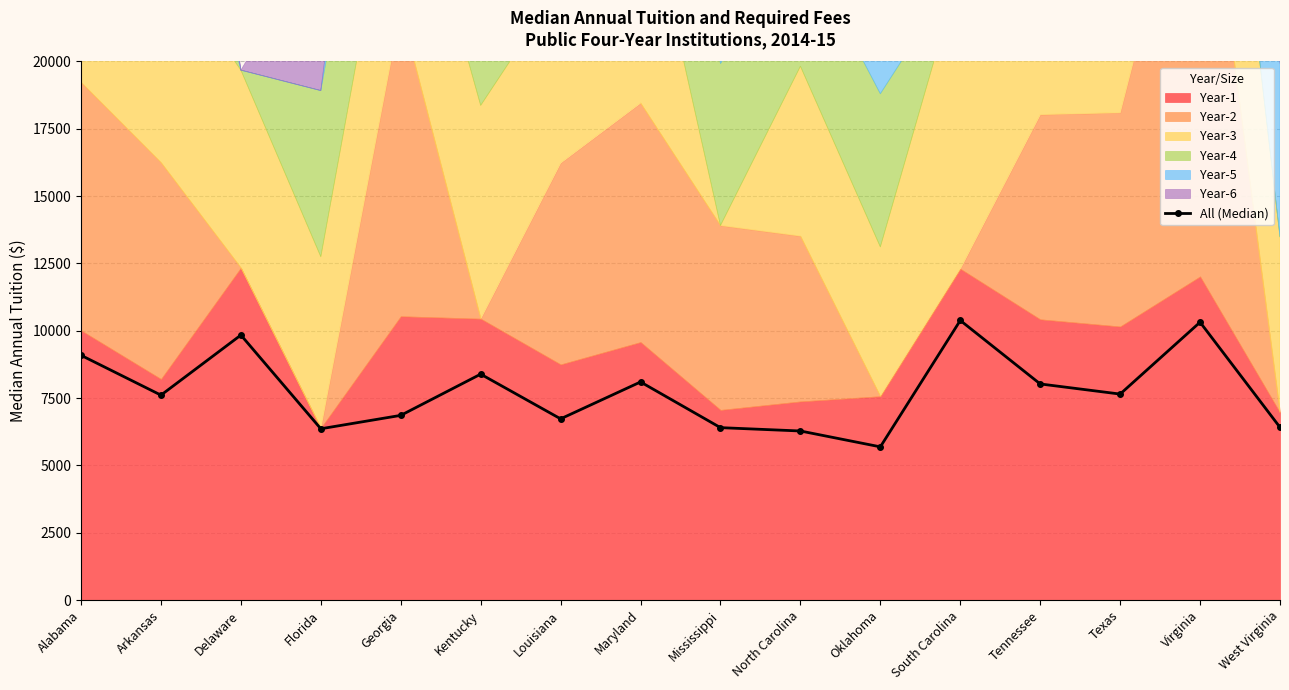

Does the chart have visible grid lines?

Yes